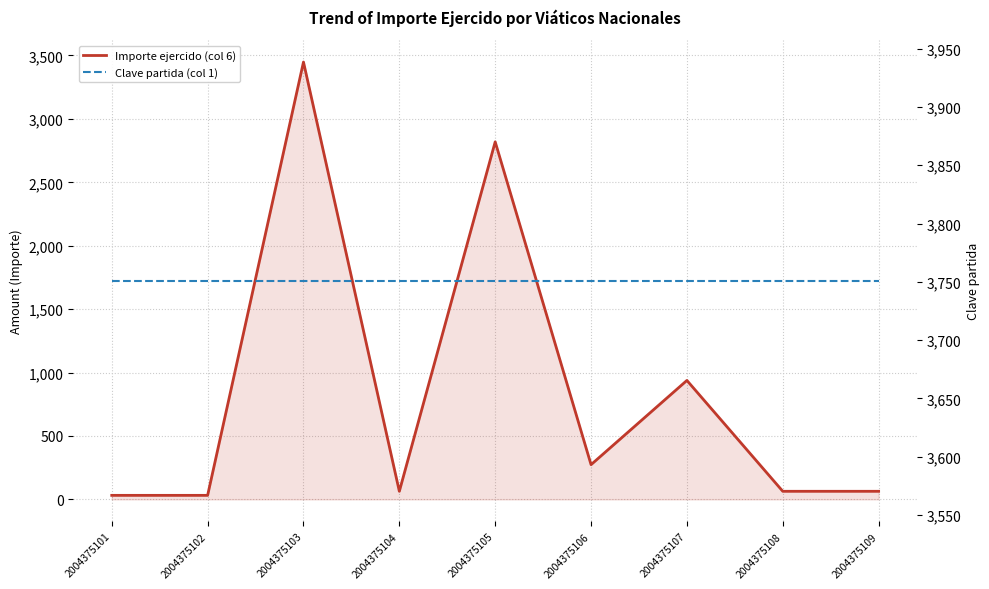

True or false: Clave partida (col 1) and Importe ejercido (col 6) cross at least once.

False